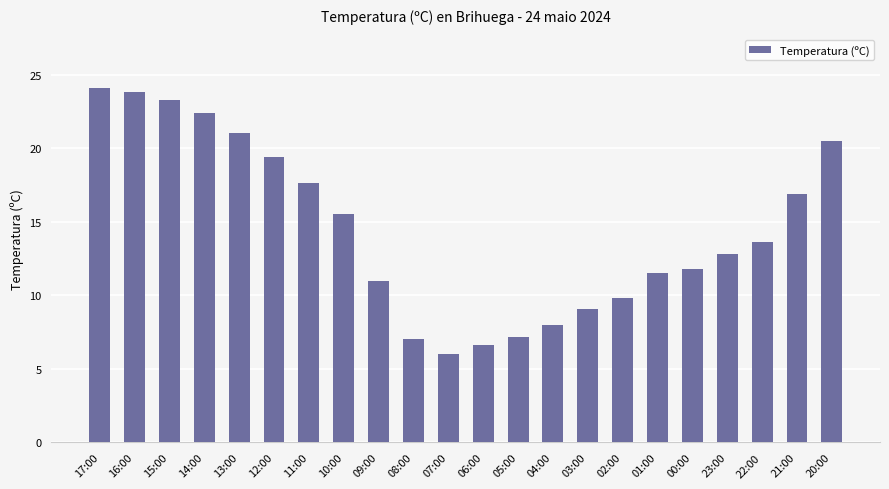

What is the value of the 18th bar from the left?

11.8